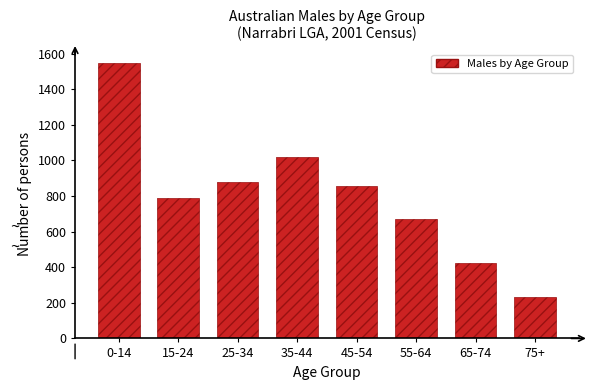

Reading right to left, list all the values displayed in this chart.

232	423	672	858	1018	877	789	1548